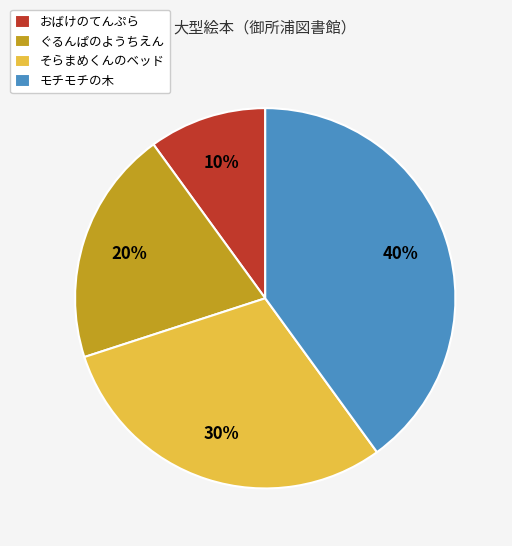

To the nearest percent, what is the combined percentage of ぐるんぱのようちえん and そらまめくんのベッド?

50%